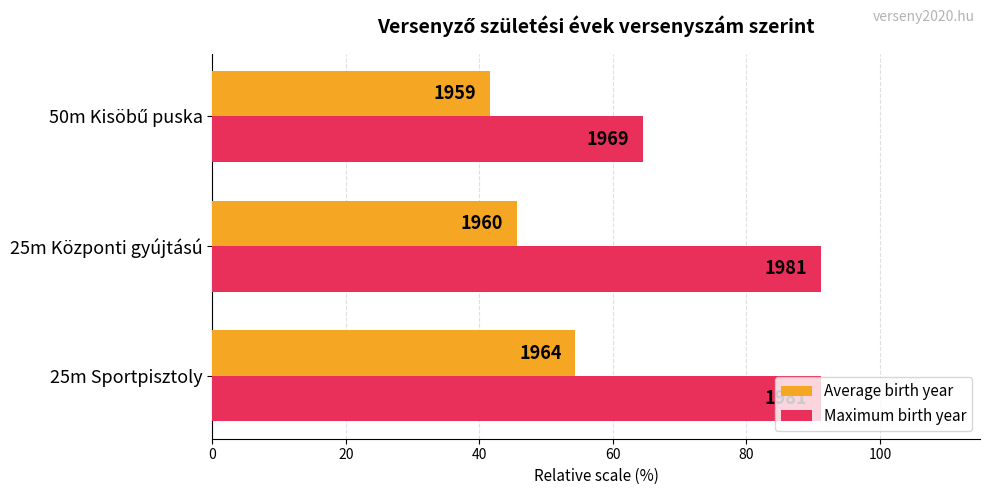

What are all the series names shown in the legend?

Average birth year, Maximum birth year